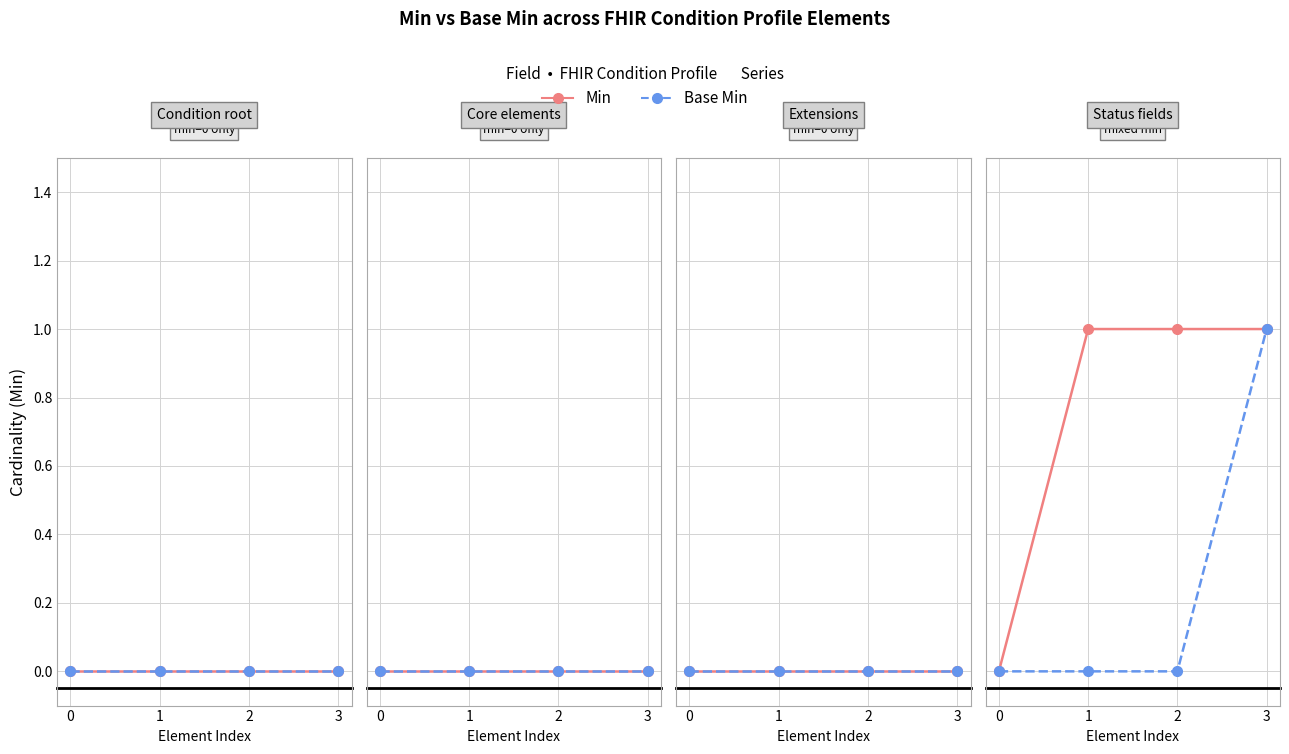

True or false: Base Min and Min intersect in this chart.

False